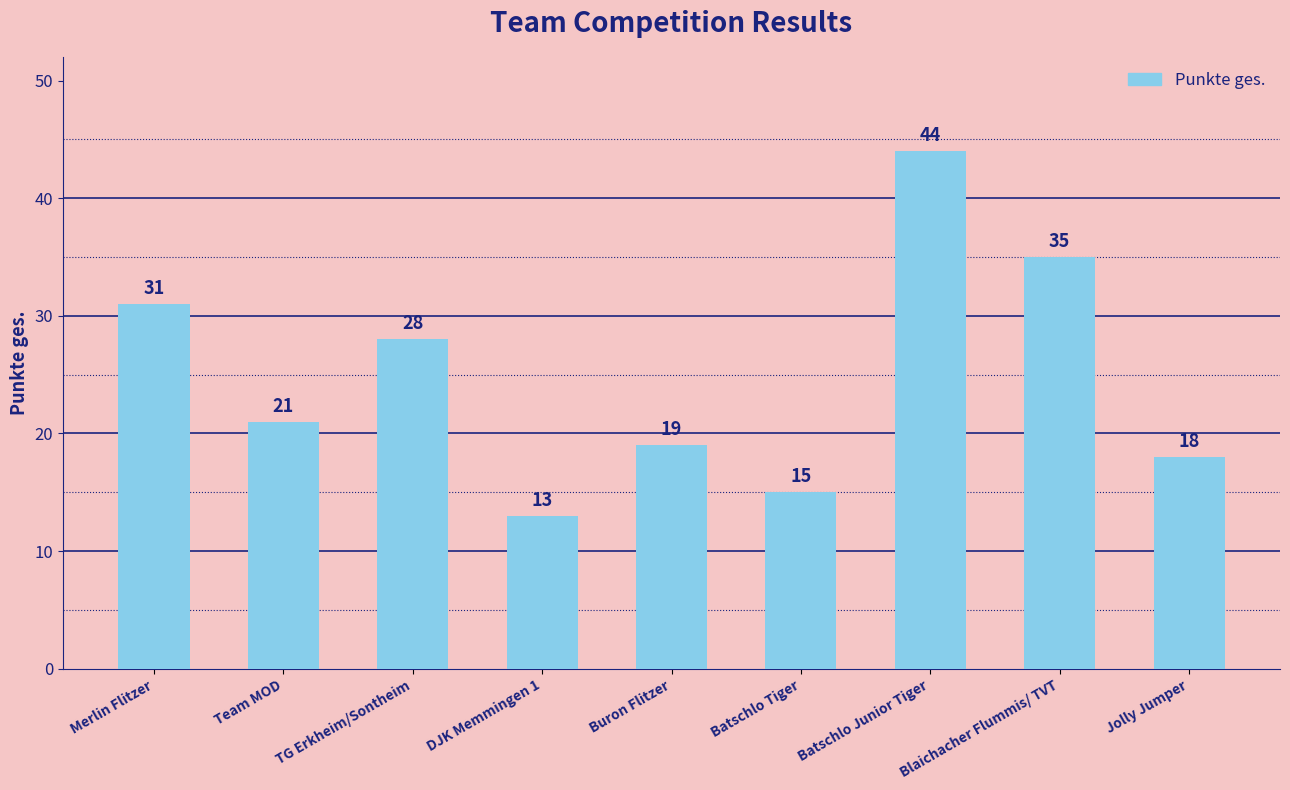

The value at Blaichacher Flummis/ TVT is 8. True or false?

False